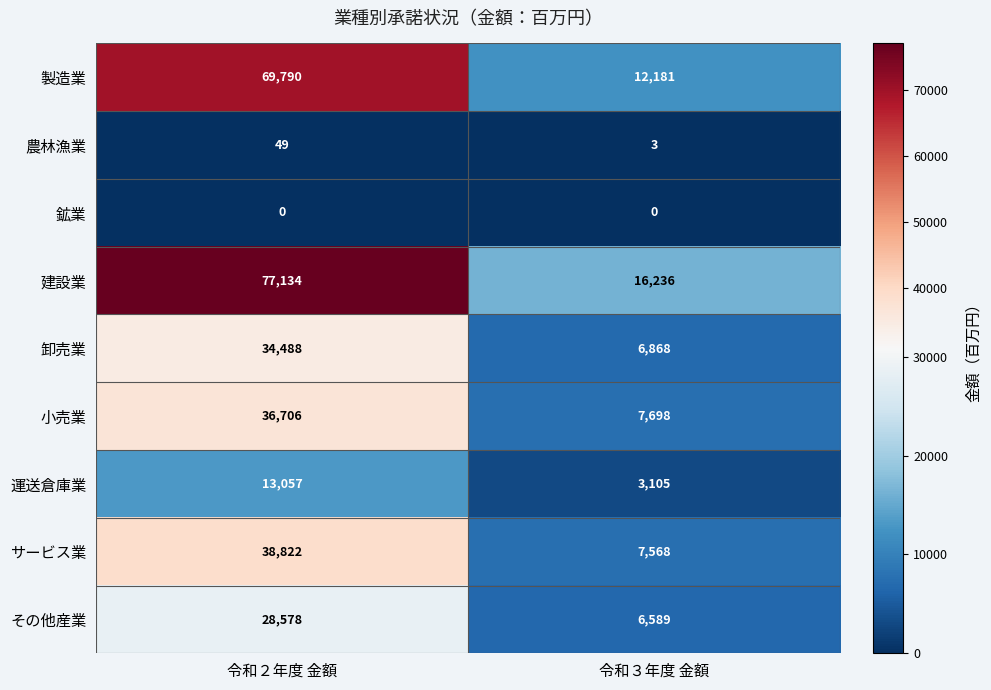

Which series has the largest total across all categories?

建設業